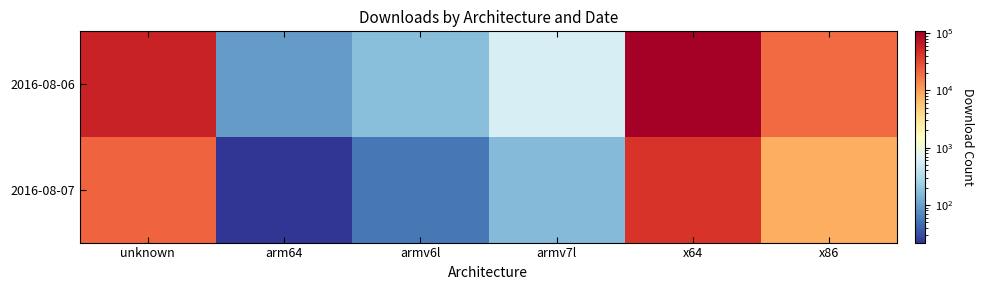

At which category is the sum across all series the highest?

x64